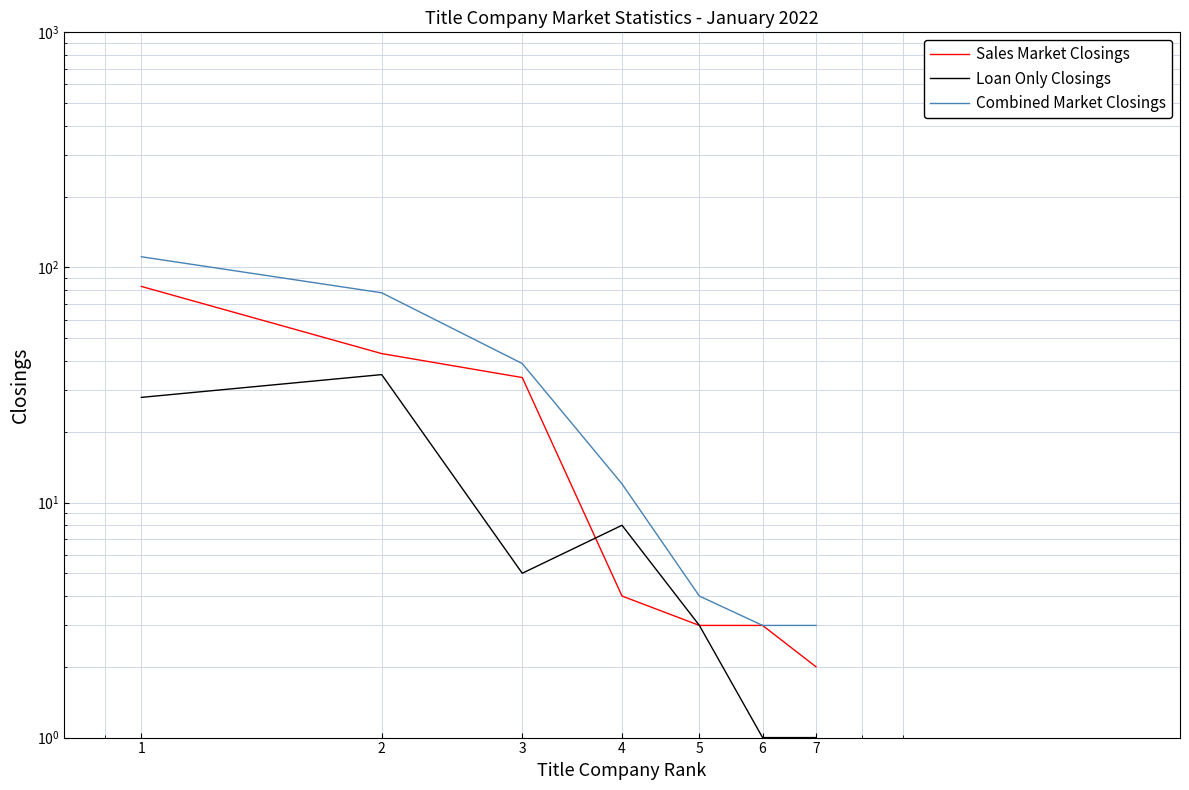

True or false: Combined Market Closings and Loan Only Closings intersect in this chart.

False